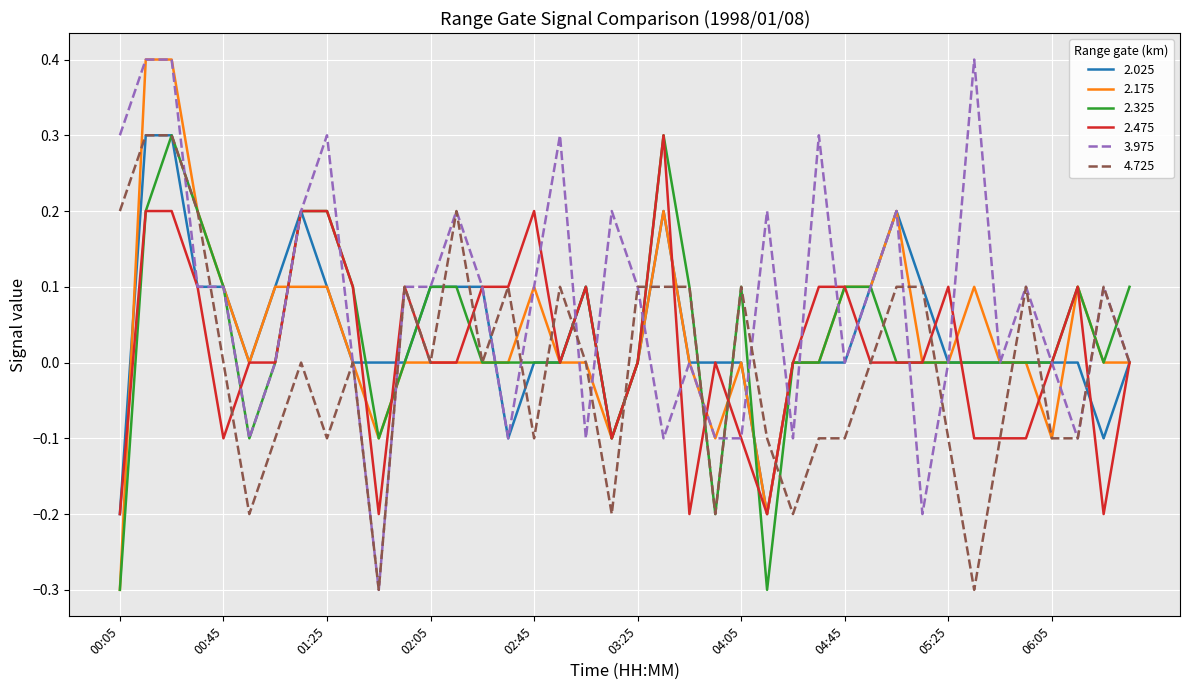

What is the minimum value shown in the chart?

-0.3